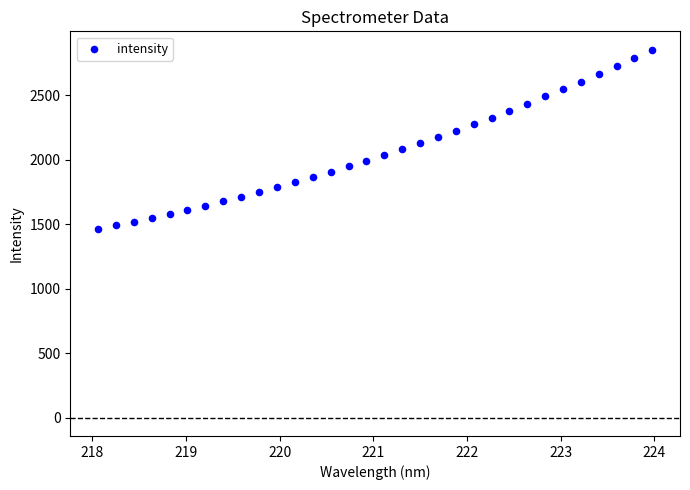

What is the range of X values (max minus min)?

5.9